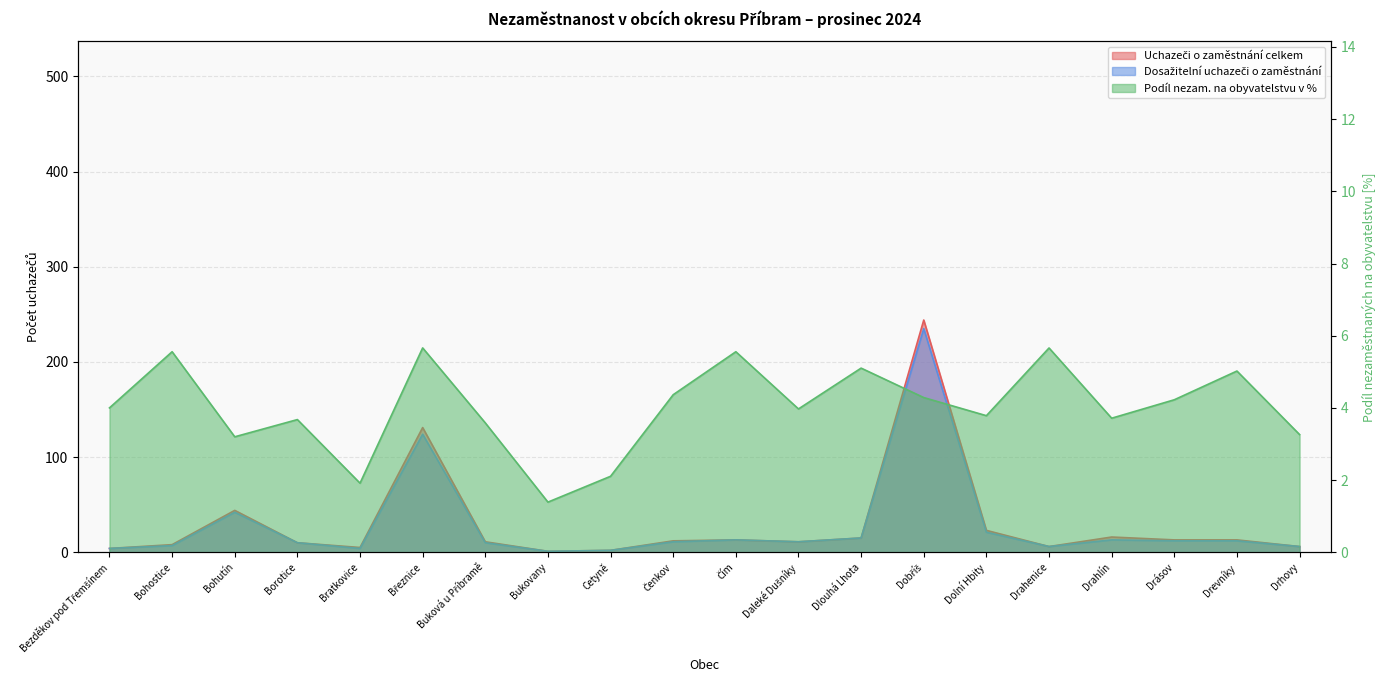

What is the average value of the Dosažitelní uchazeči o zaměstnání series?

27.9